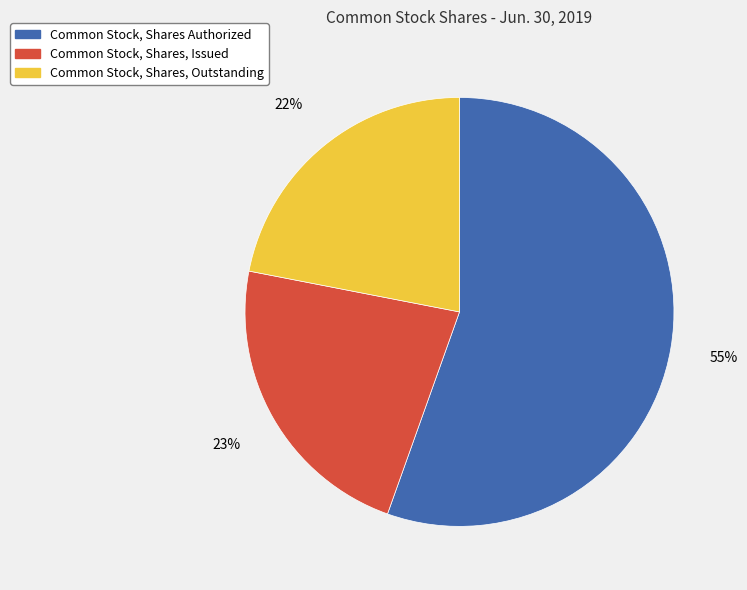

Rank the categories by value from highest to lowest.

Common Stock, Shares Authorized, Common Stock, Shares, Issued, Common Stock, Shares, Outstanding